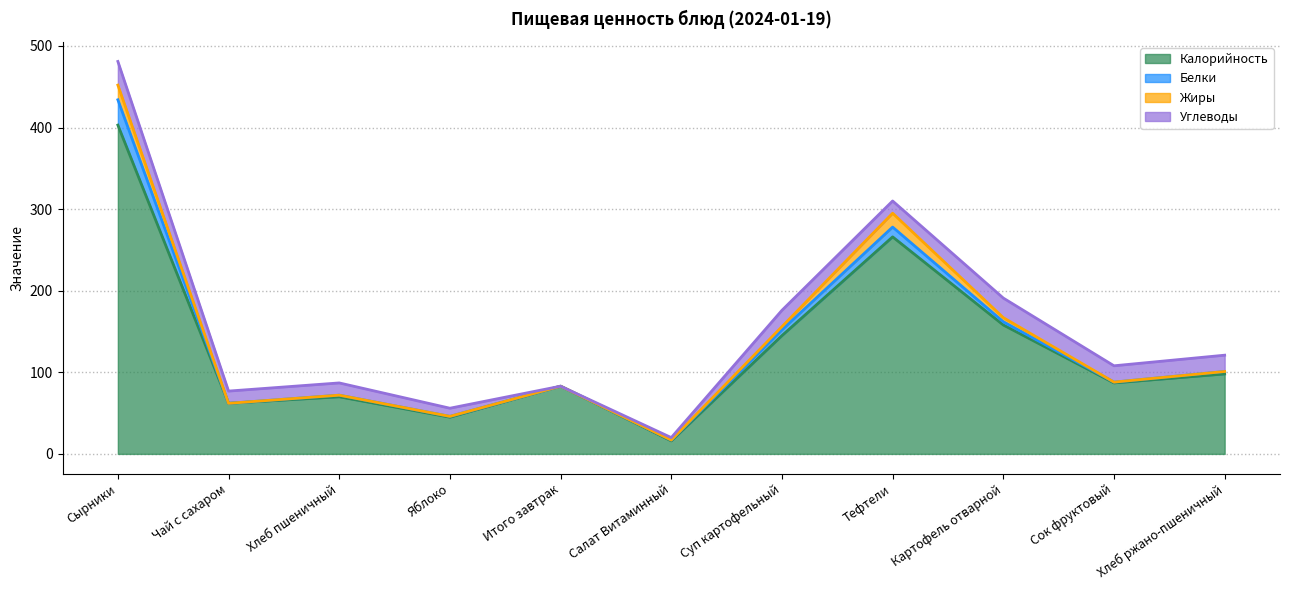

At which label is Углеводы closest to 14?

Чай с сахаром